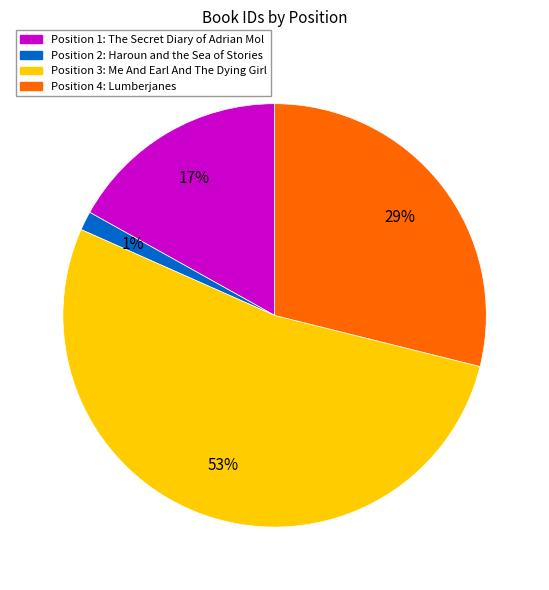

Is there any slice that represents more than half of the pie?

Yes